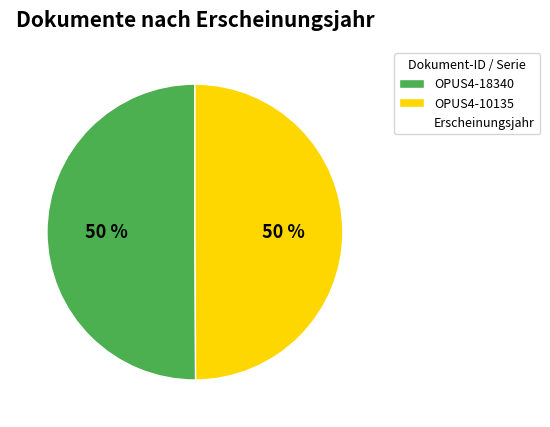

How many slices are in this pie chart?

2